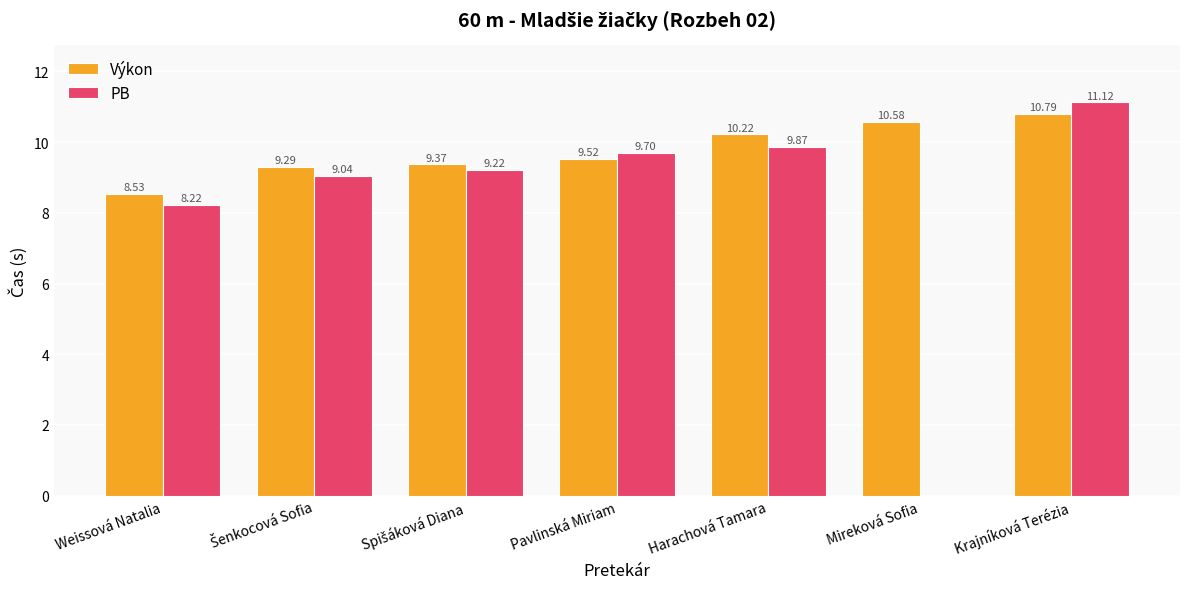

At which category is the sum across all series the highest?

Krajníková Terézia